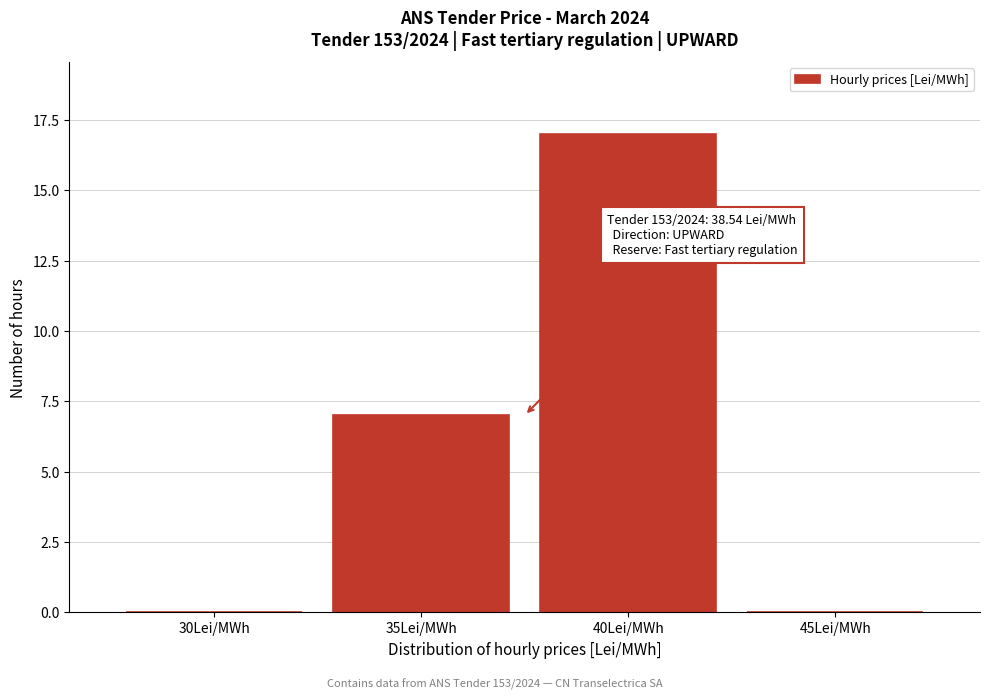

Reading right to left, what are all the values shown in this chart?

45Lei/MWh=0	40Lei/MWh=17	35Lei/MWh=7	30Lei/MWh=0